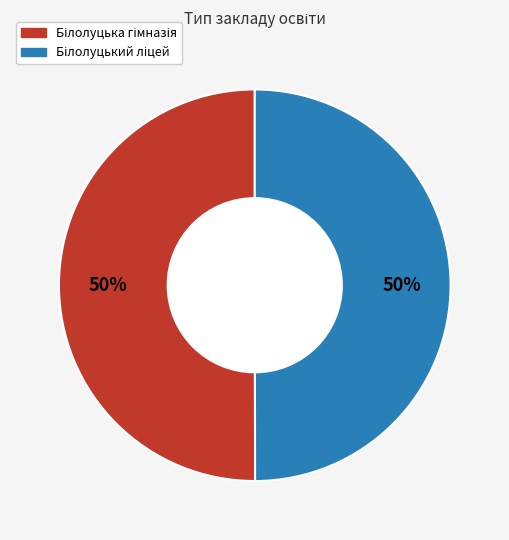

To the nearest percent, what is the average slice percentage?

50%